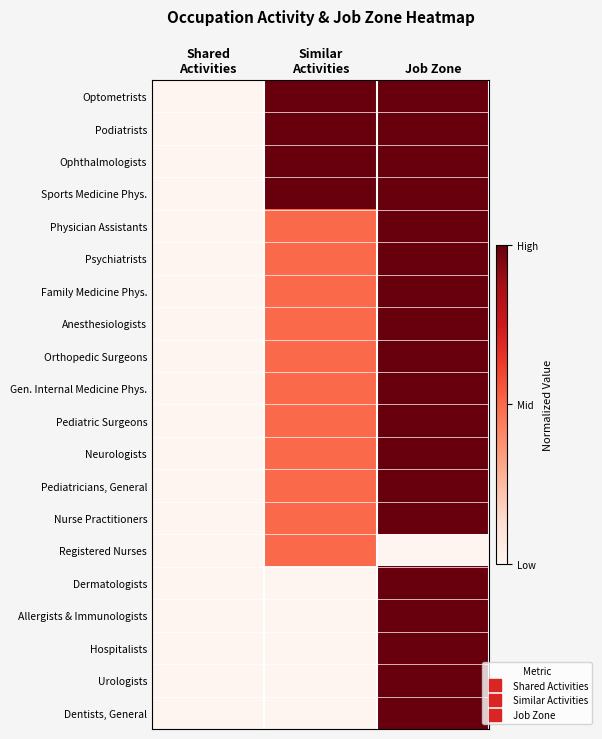

Reading right to left, list all the values displayed in this chart.

Optometrists: Job Zone=1.0	Similar
Activities=1.0	Shared
Activities=0.0
Podiatrists: Job Zone=1.0	Similar
Activities=1.0	Shared
Activities=0.0
Ophthalmologists: Job Zone=1.0	Similar
Activities=1.0	Shared
Activities=0.0
Sports Medicine Phys.: Job Zone=1.0	Similar
Activities=1.0	Shared
Activities=0.0
Physician Assistants: Job Zone=1.0	Similar
Activities=0.5	Shared
Activities=0.0
Psychiatrists: Job Zone=1.0	Similar
Activities=0.5	Shared
Activities=0.0
Family Medicine Phys.: Job Zone=1.0	Similar
Activities=0.5	Shared
Activities=0.0
Anesthesiologists: Job Zone=1.0	Similar
Activities=0.5	Shared
Activities=0.0
Orthopedic Surgeons: Job Zone=1.0	Similar
Activities=0.5	Shared
Activities=0.0
Gen. Internal Medicine Phys.: Job Zone=1.0	Similar
Activities=0.5	Shared
Activities=0.0
Pediatric Surgeons: Job Zone=1.0	Similar
Activities=0.5	Shared
Activities=0.0
Neurologists: Job Zone=1.0	Similar
Activities=0.5	Shared
Activities=0.0
Pediatricians, General: Job Zone=1.0	Similar
Activities=0.5	Shared
Activities=0.0
Nurse Practitioners: Job Zone=1.0	Similar
Activities=0.5	Shared
Activities=0.0
Registered Nurses: Job Zone=0.0	Similar
Activities=0.5	Shared
Activities=0.0
Dermatologists: Job Zone=1.0	Similar
Activities=0.0	Shared
Activities=0.0
Allergists & Immunologists: Job Zone=1.0	Similar
Activities=0.0	Shared
Activities=0.0
Hospitalists: Job Zone=1.0	Similar
Activities=0.0	Shared
Activities=0.0
Urologists: Job Zone=1.0	Similar
Activities=0.0	Shared
Activities=0.0
Dentists, General: Job Zone=1.0	Similar
Activities=0.0	Shared
Activities=0.0